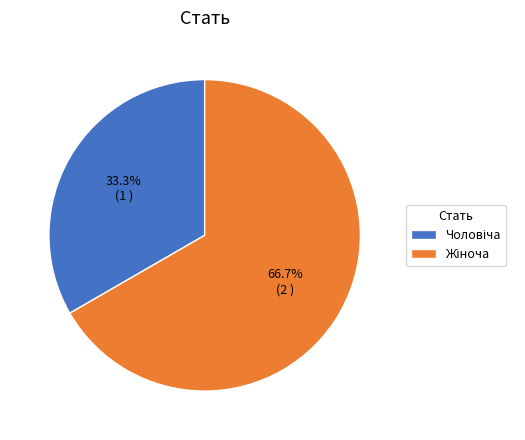

Is there any slice that represents more than half of the pie?

Yes